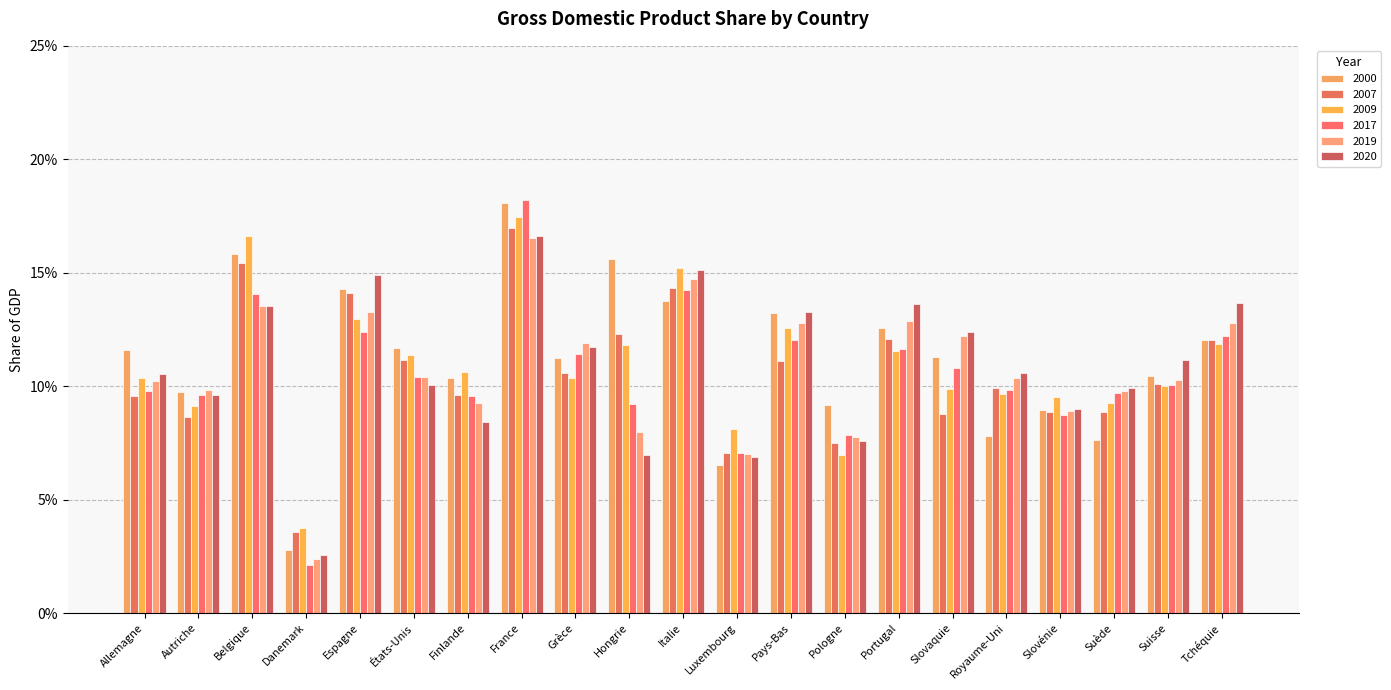

Does the chart contain any negative values?

No